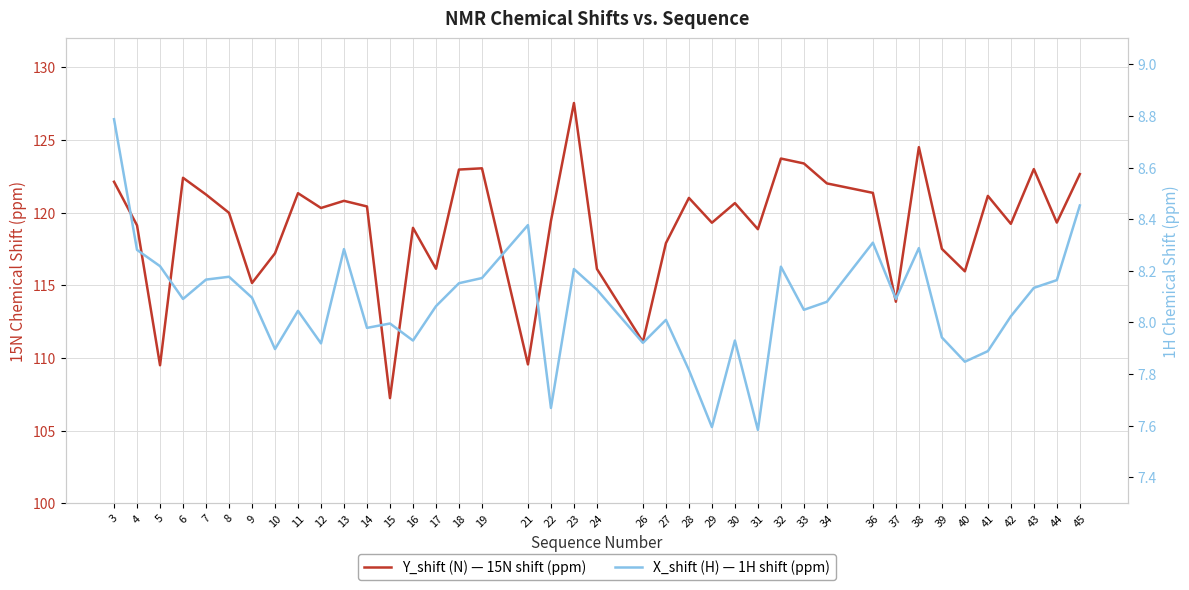

Count the number of categories in the chart.

40